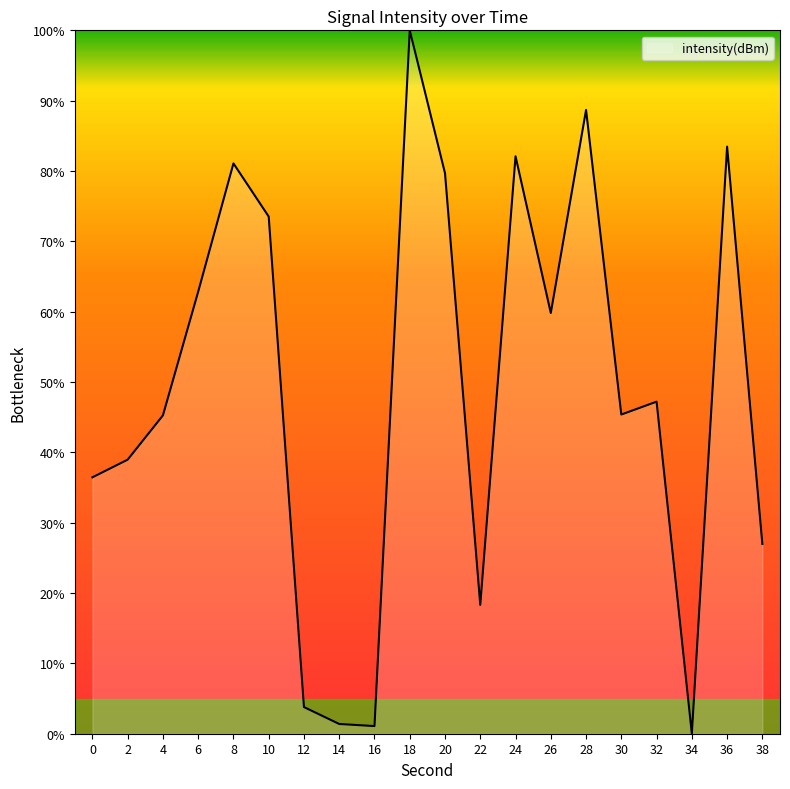

Does the chart have visible grid lines?

No